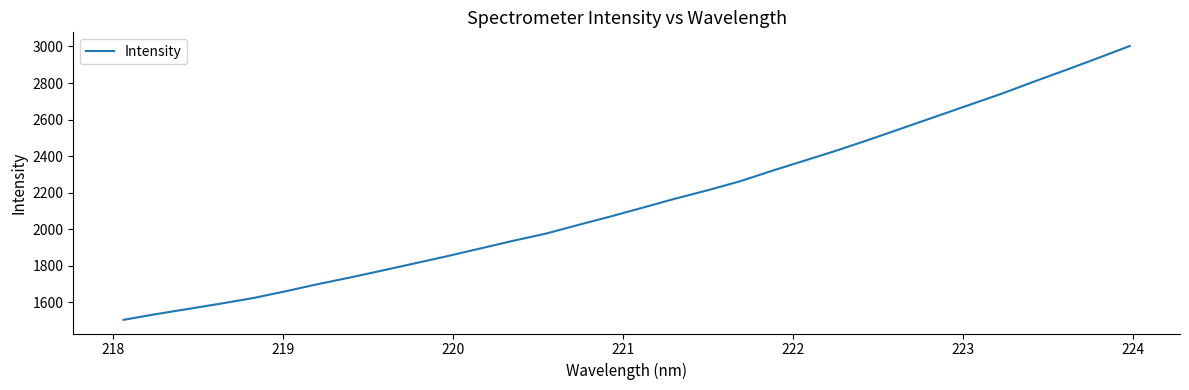

What is the minimum value shown in the chart?

1504.9